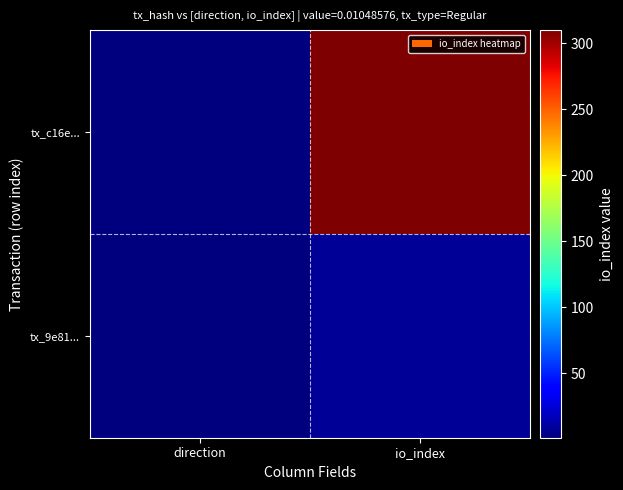

Reading left to right, list all the values displayed in this chart.

tx_c16e...: direction=1	io_index=310
tx_9e81...: direction=1	io_index=8